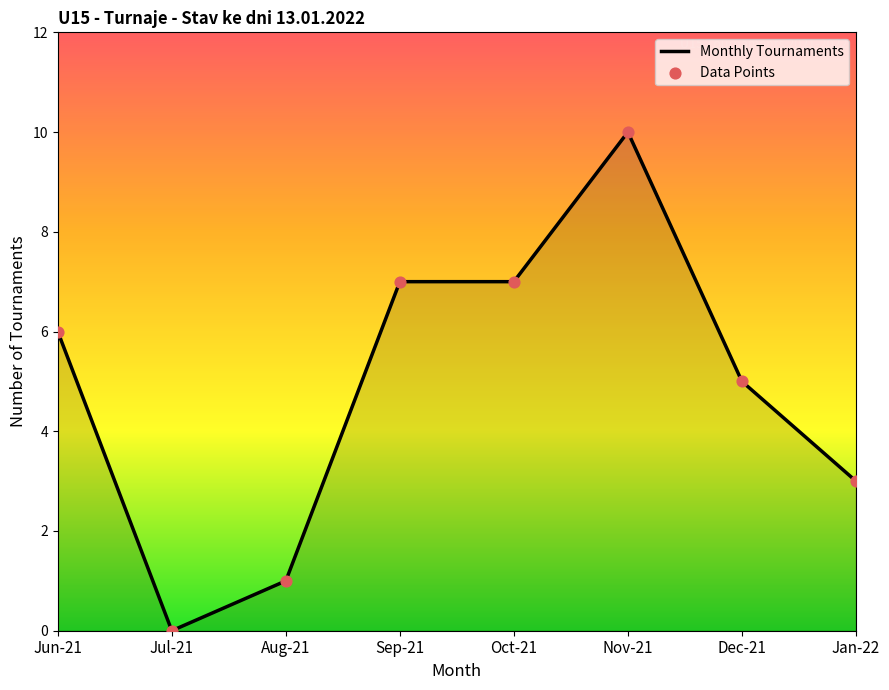

What is the change in value from Jun-21 to Aug-21?

-5